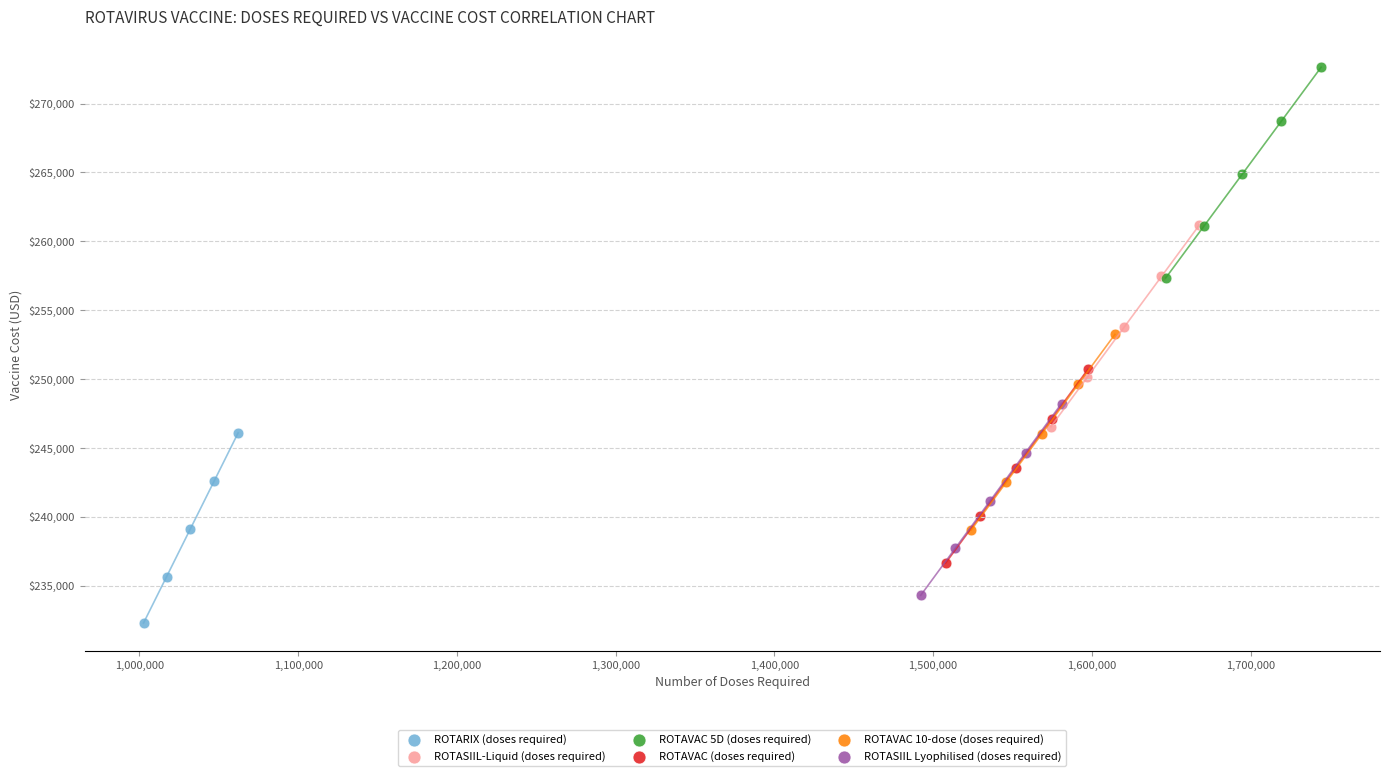

What are all the series names shown in the legend?

ROTARIX (doses required), ROTASIIL-Liquid (doses required), ROTAVAC 5D (doses required), ROTAVAC (doses required), ROTAVAC 10-dose (doses required), ROTASIIL Lyophilised (doses required)